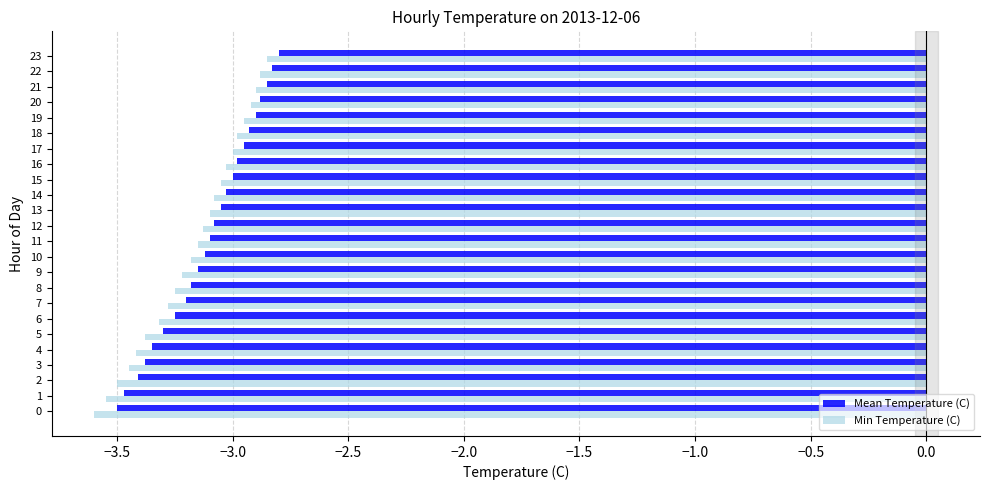

What is the maximum value shown in the chart?

-2.8